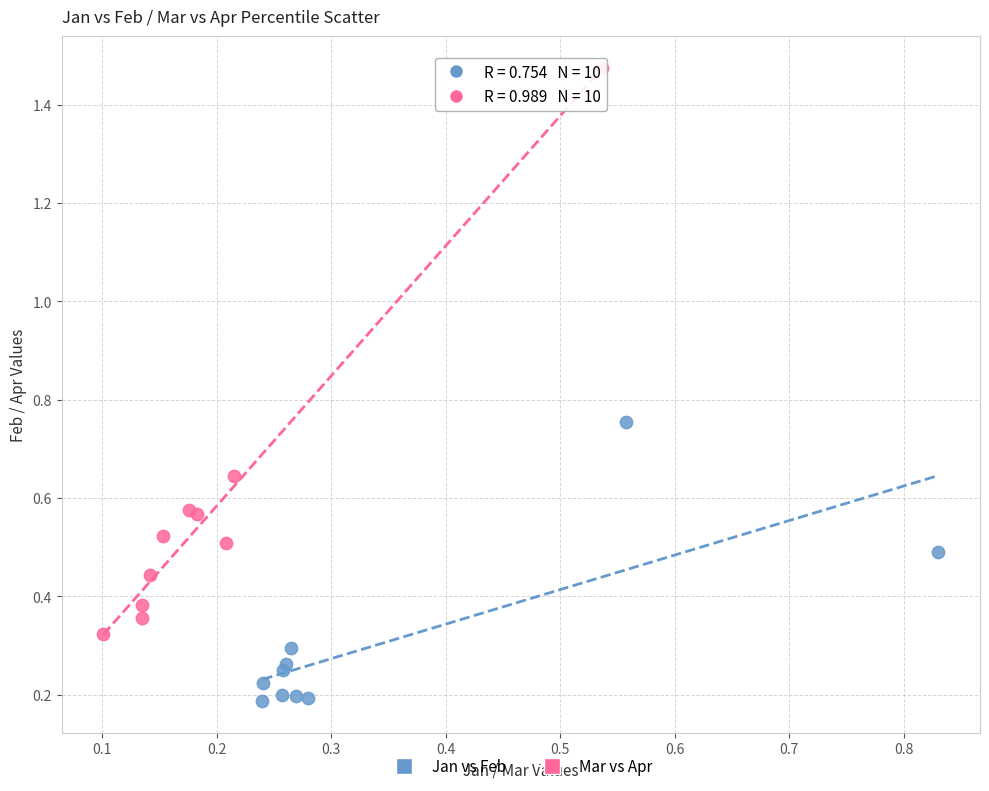

Which series reaches the maximum Y coordinate?

Mar vs Apr